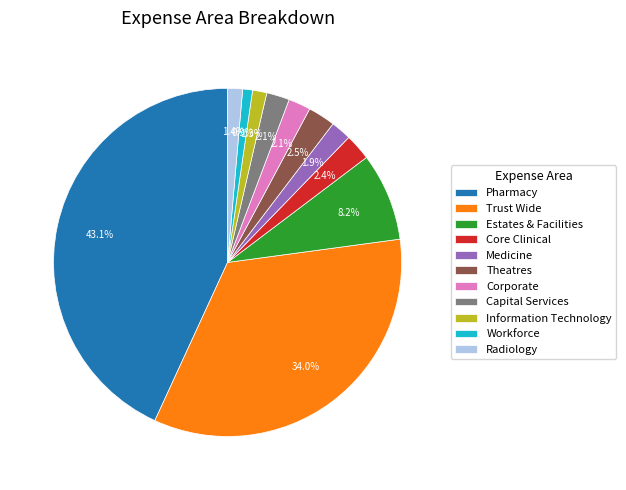

To the nearest percent, what is the difference between the Medicine and Pharmacy slice percentages?

41%